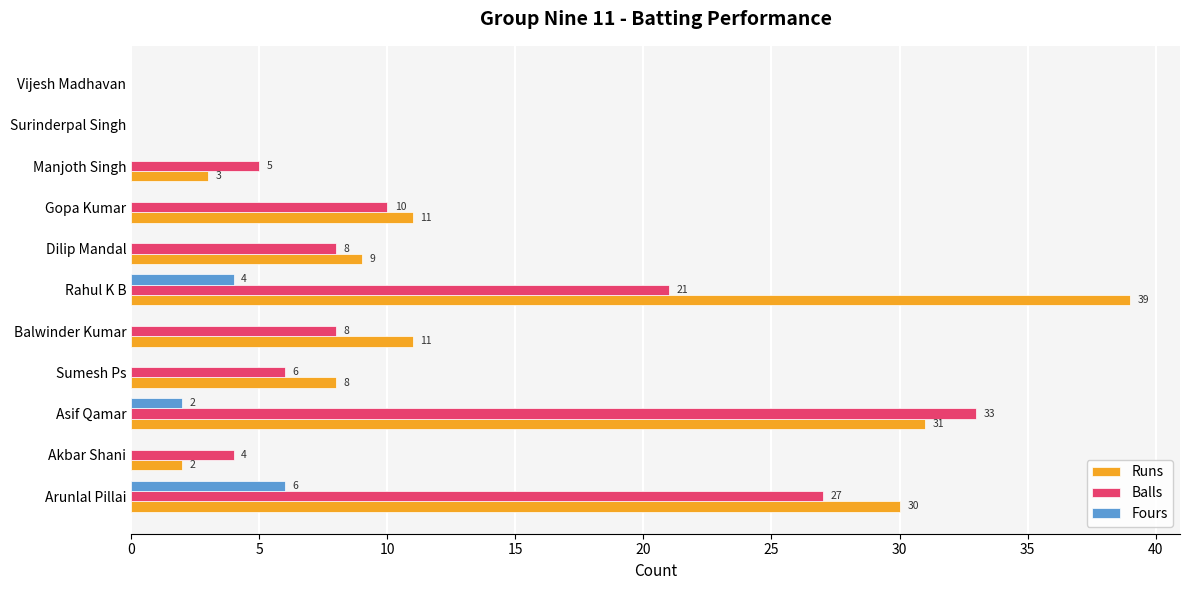

How many series are shown in this chart?

3